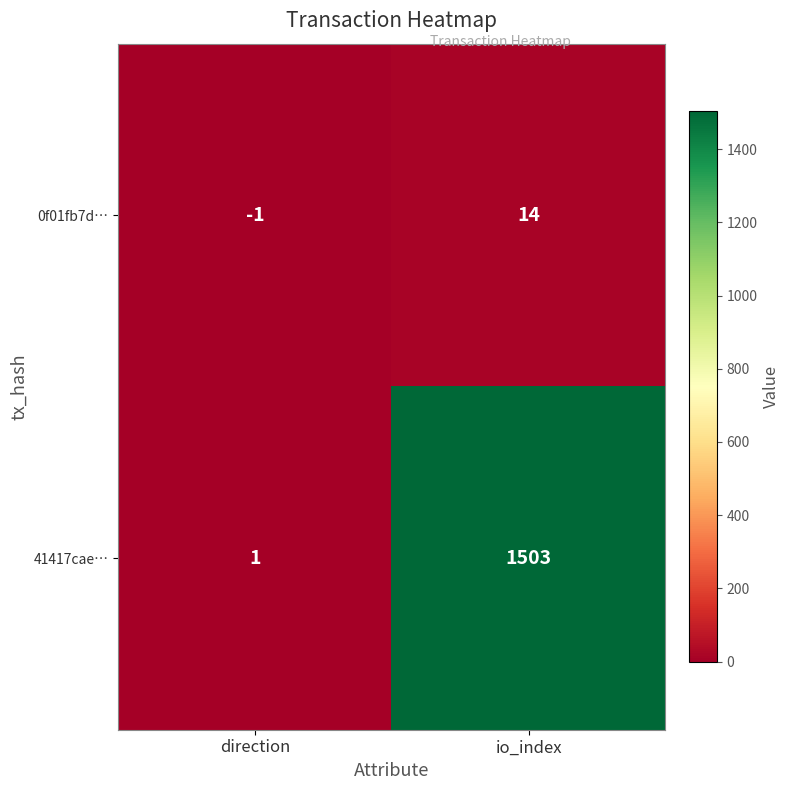

What is the smallest value displayed?

-1